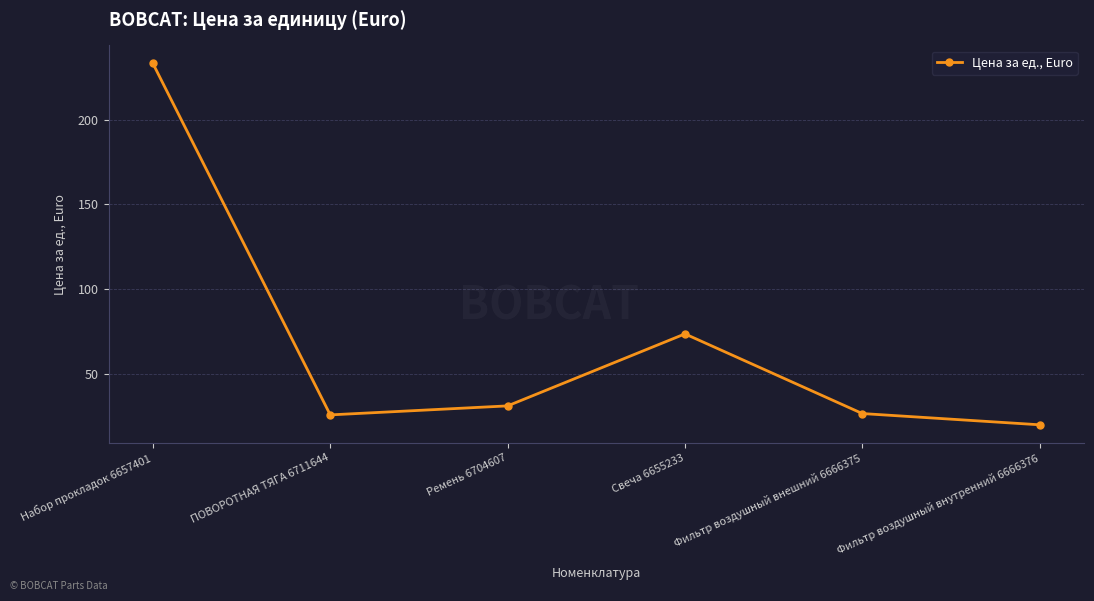

What is the change in value from Ремень 6704607 to Фильтр воздушный внутренний 6666376?

-11.1